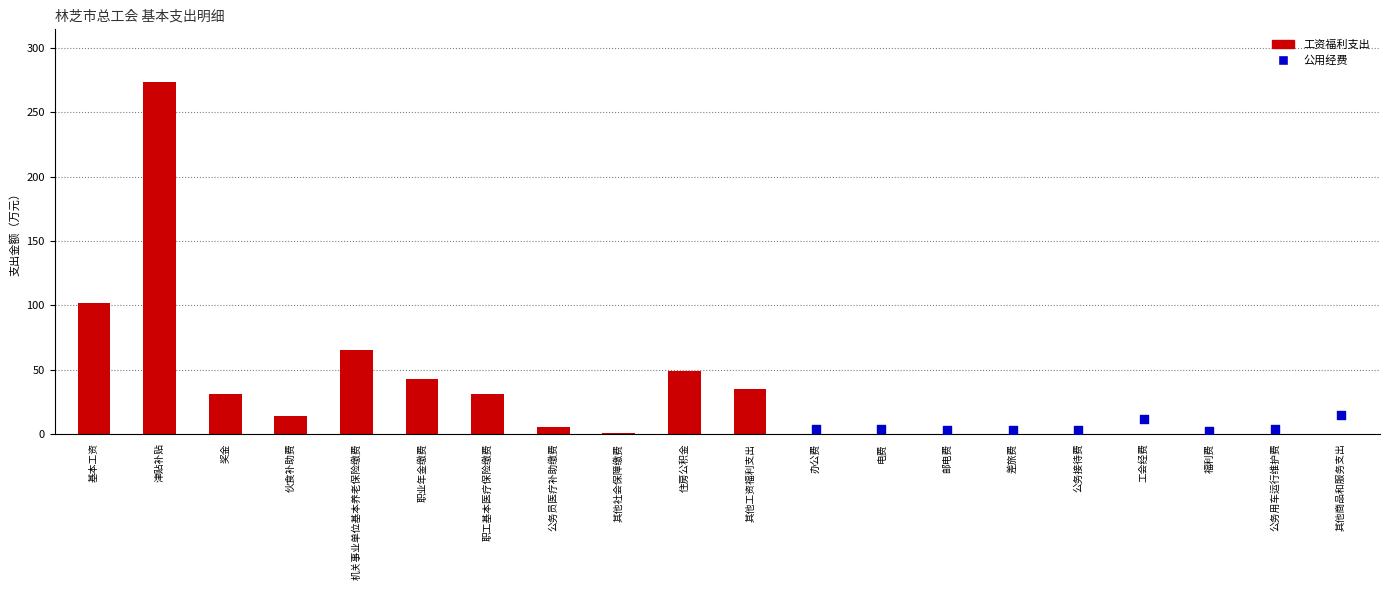

Approximately how many times larger is the value at 其他工资福利支出 compared to 职业年金缴费?

0.8